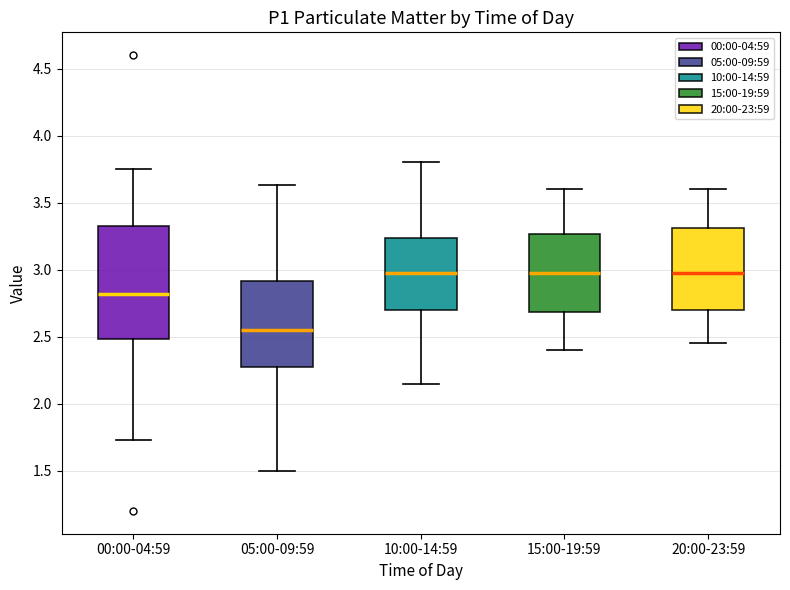

Reading left to right, transcribe this box plot: for each box, give where its median line is, the range the box spans, and where its two whiskers end, as read against the y-axis. The values are not printed on the chart, so give them approximately, as read against the axis.

00:00-04:59: median 2.80, box 2.50 to 3.30, whiskers 1.75 to 3.75
05:00-09:59: median 2.55, box 2.30 to 2.90, whiskers 1.50 to 3.65
10:00-14:59: median 3.00, box 2.70 to 3.25, whiskers 2.15 to 3.80
15:00-19:59: median 3.00, box 2.70 to 3.25, whiskers 2.40 to 3.60
20:00-23:59: median 3.00, box 2.70 to 3.30, whiskers 2.45 to 3.60